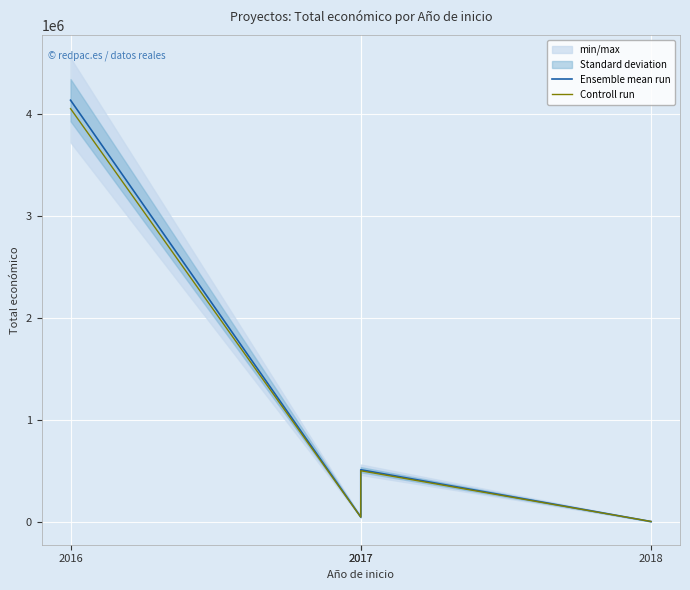

What is the sum of the Controll run values at 2016 and 2017?

4559435.3